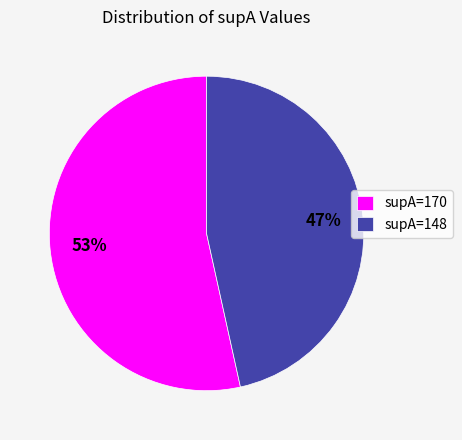

True or false: supA=170 accounts for 67% of the total.

False